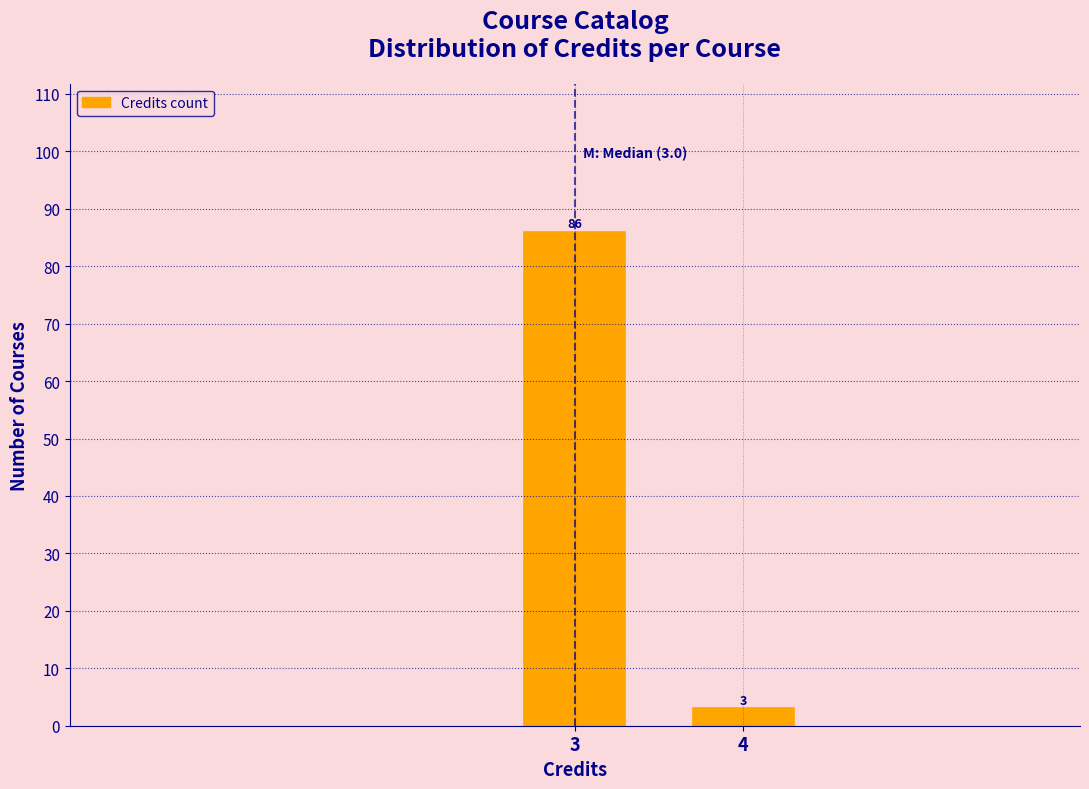

Reading left to right, extract all data points from this chart.

86	3